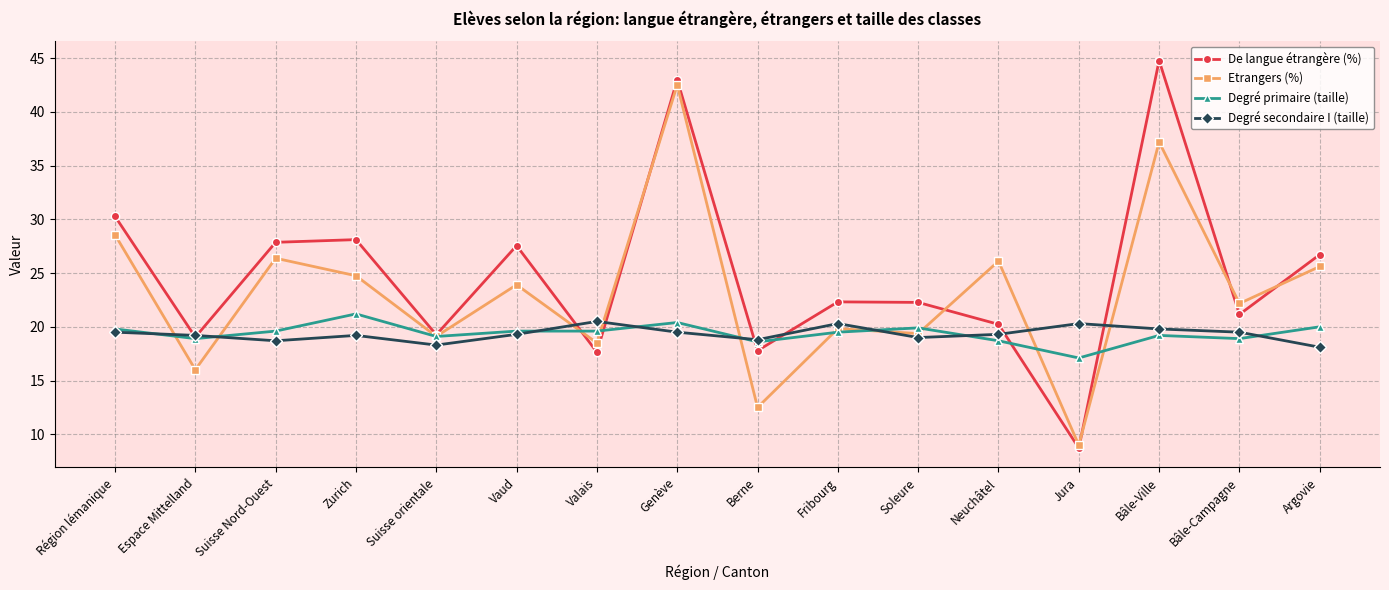

What is the label of the 16th point from the right?

Région lémanique